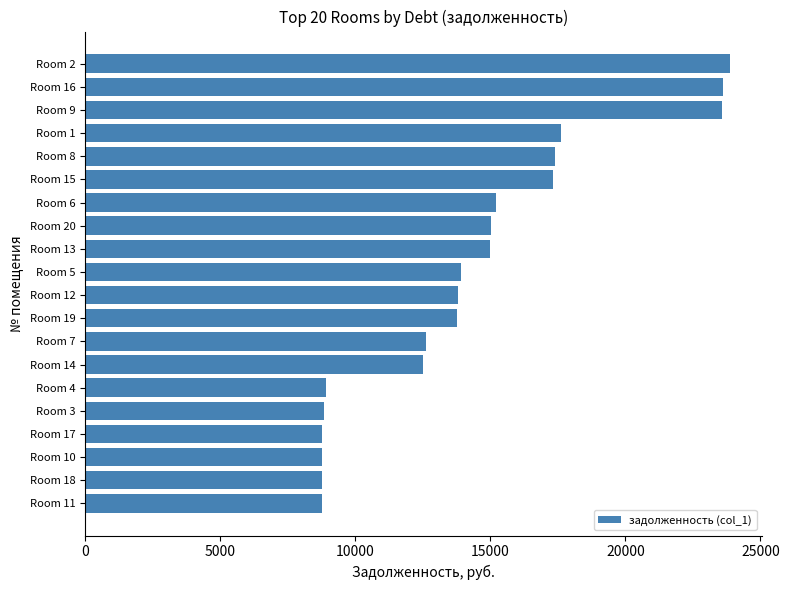

The value at Room 8 is 9277.9. True or false?

False